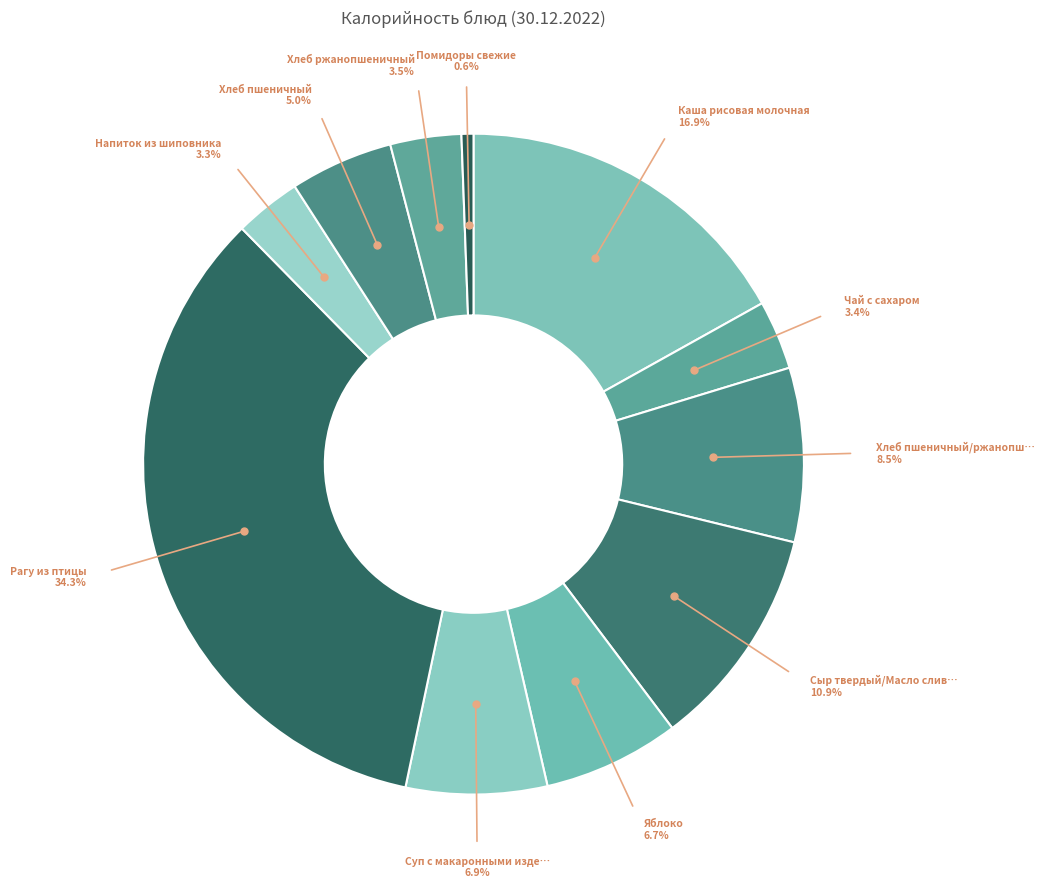

How many segments does this pie chart have?

11